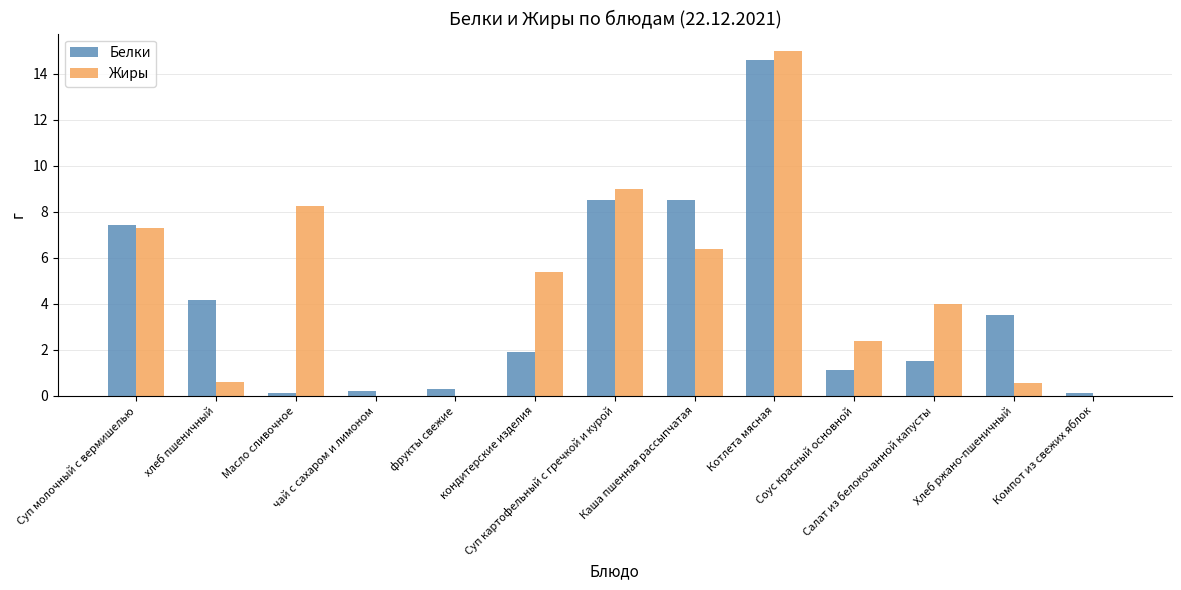

The Жиры series shows 0.0 at чай с сахаром и лимоном. True or false?

True